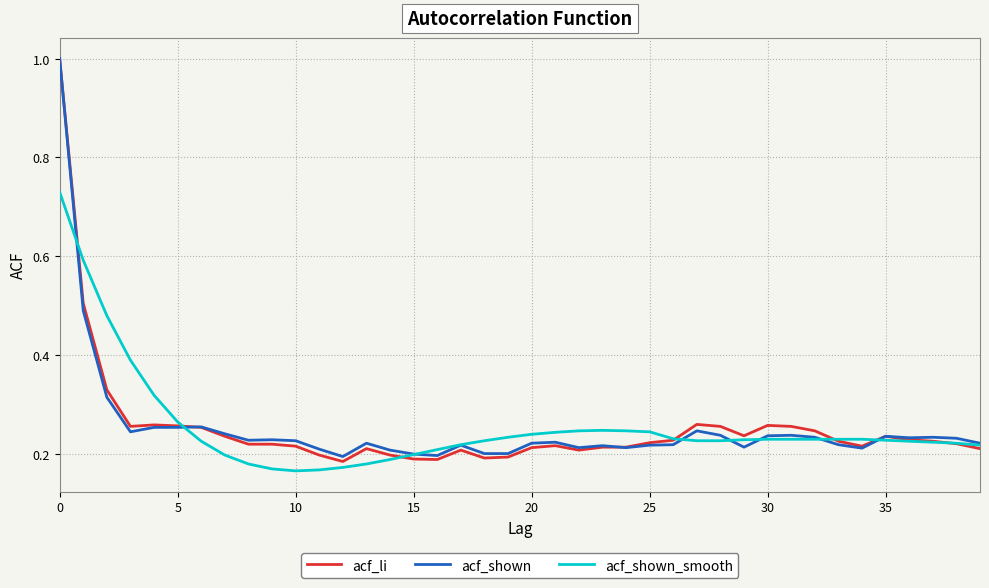

Which series has the largest range (max minus min)?

acf_li